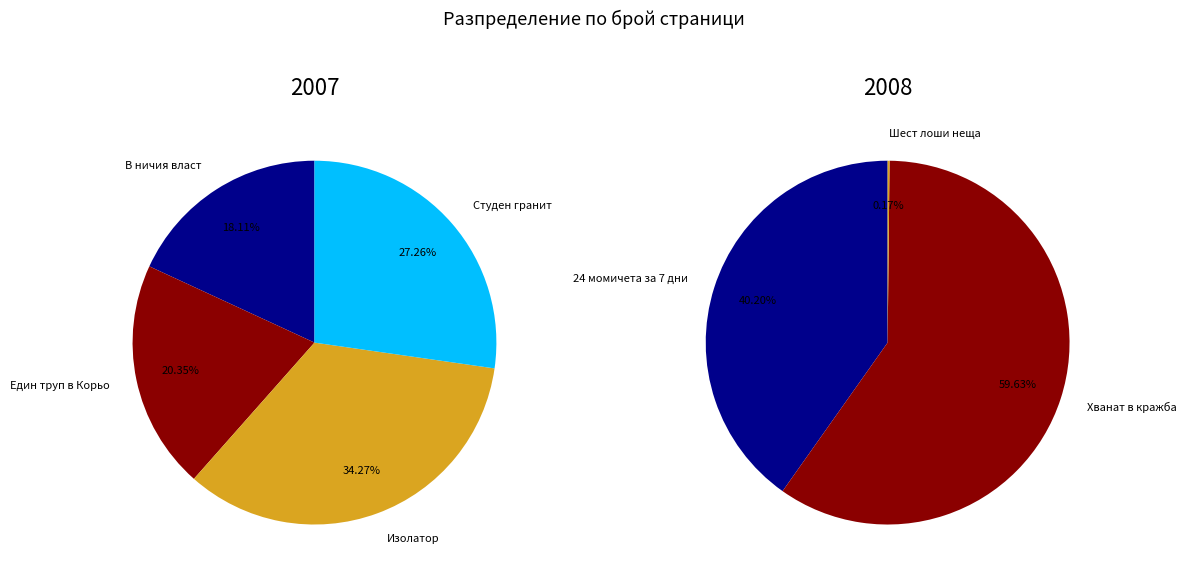

True or false: Един труп в Корьо accounts for 8% of the total.

False